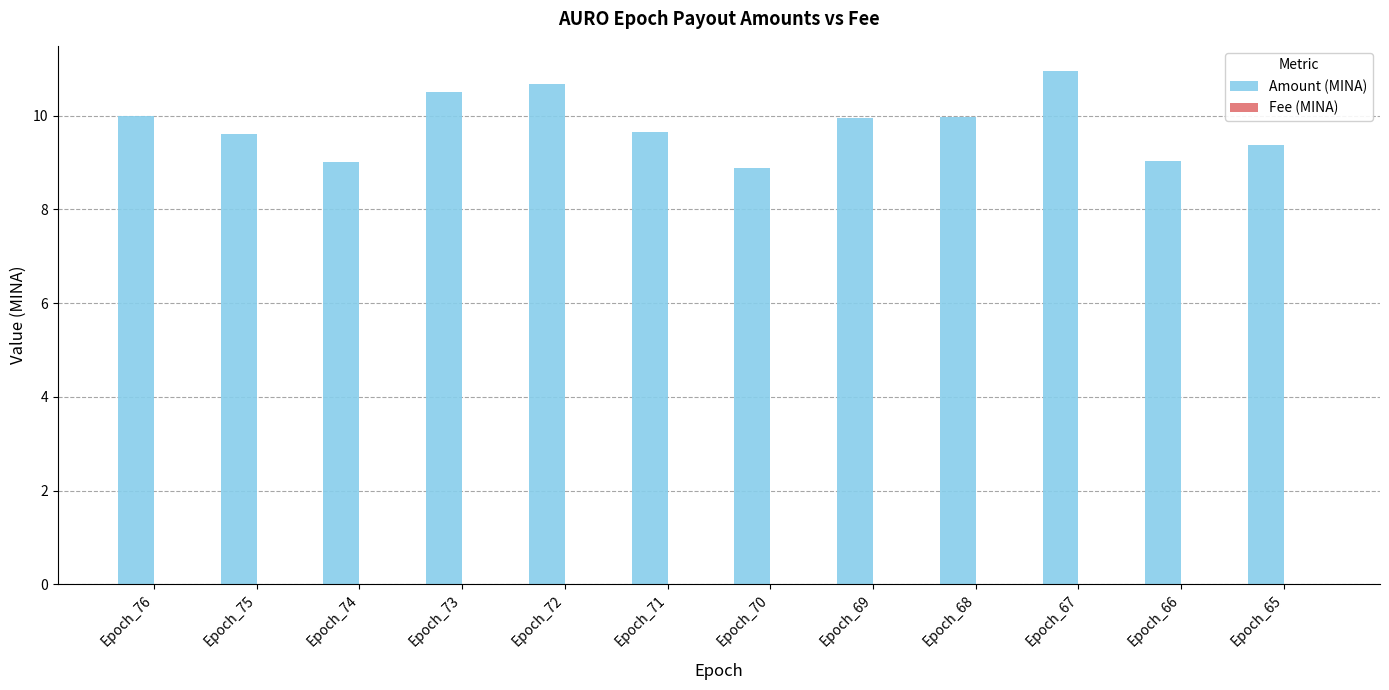

Between Epoch_76 and Epoch_66, which series saw the biggest shift?

Amount (MINA)